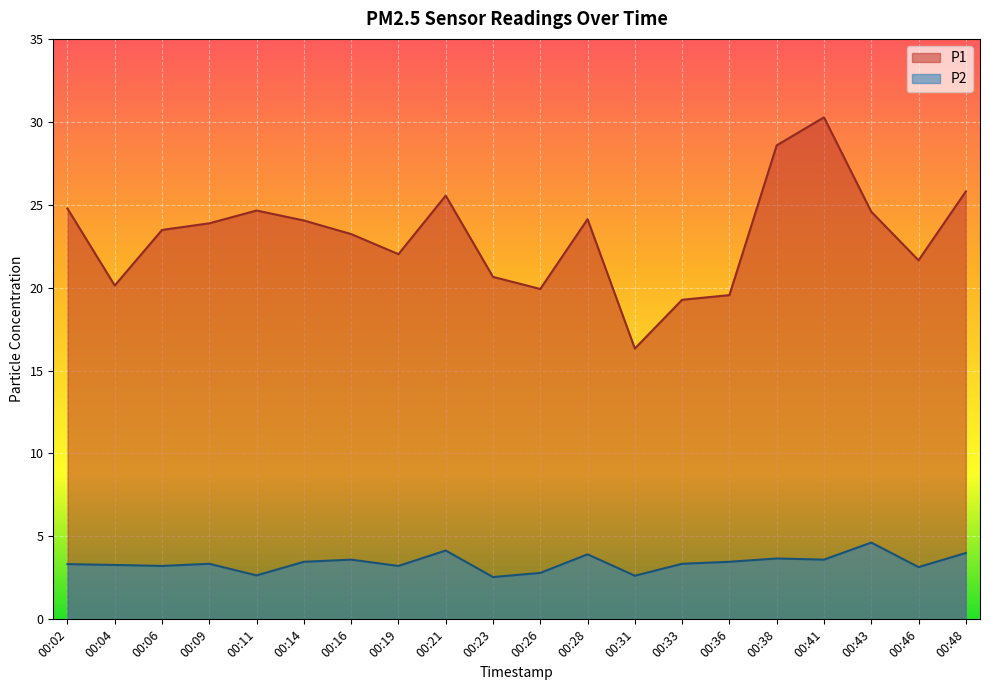

Which series has the largest total across all categories?

P1